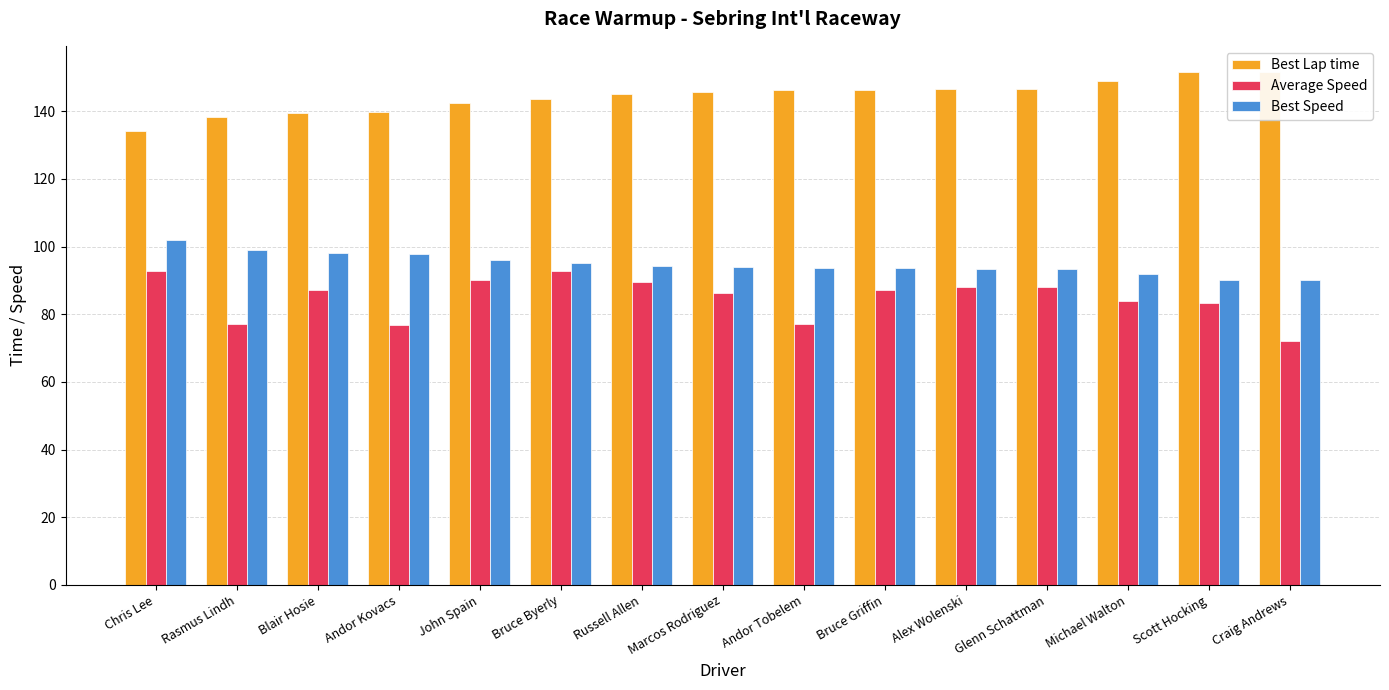

How many data points in Best Lap time are less than 145?

6